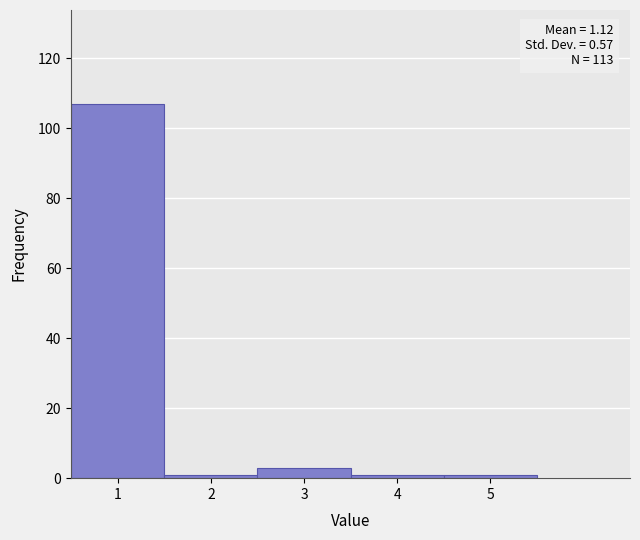

Which range on the x-axis has the tallest bar?

0.5 to 1.5